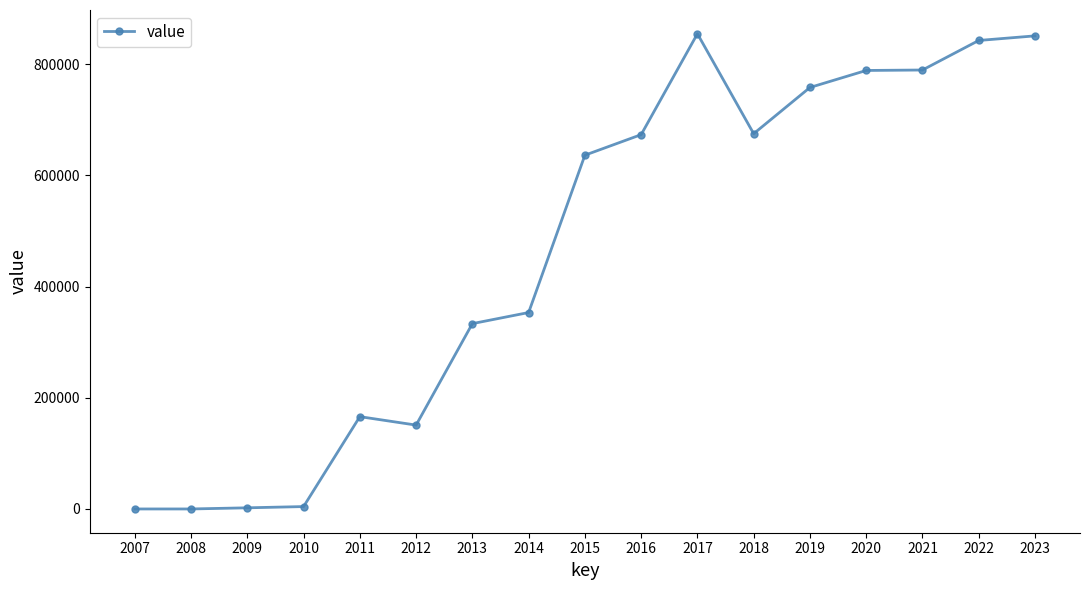

Approximately how many times larger is the value at 2018 compared to 2021?

0.9